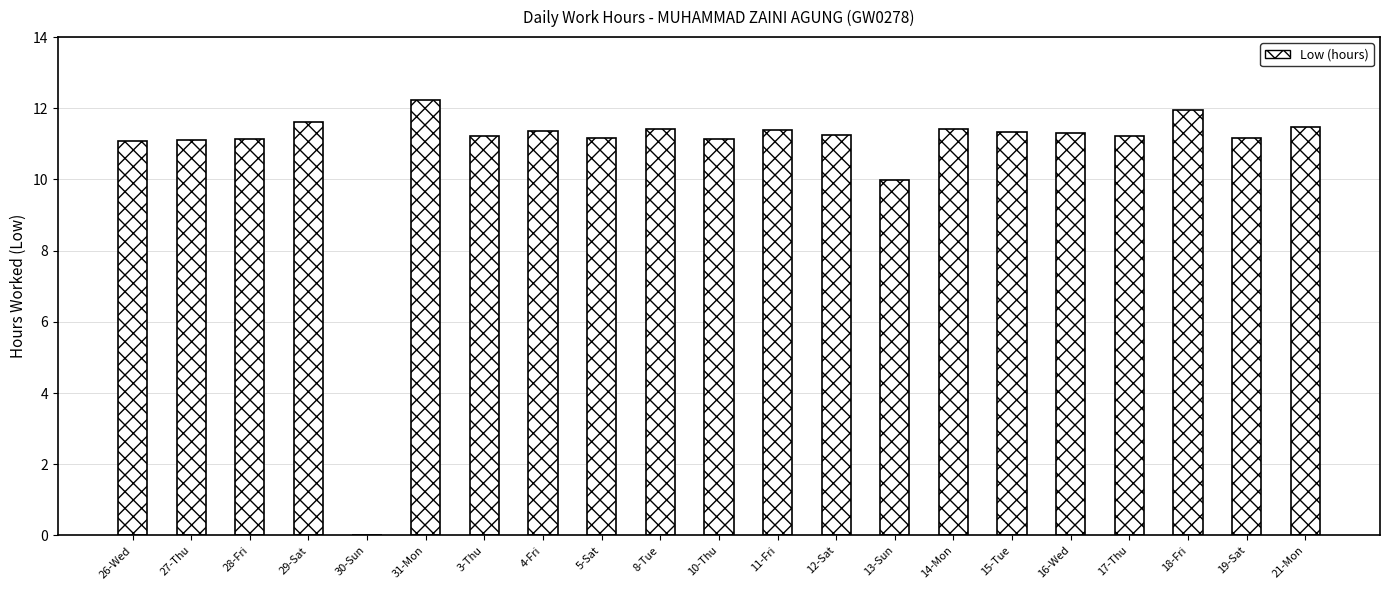

The value at 8-Tue is 5.5. True or false?

False